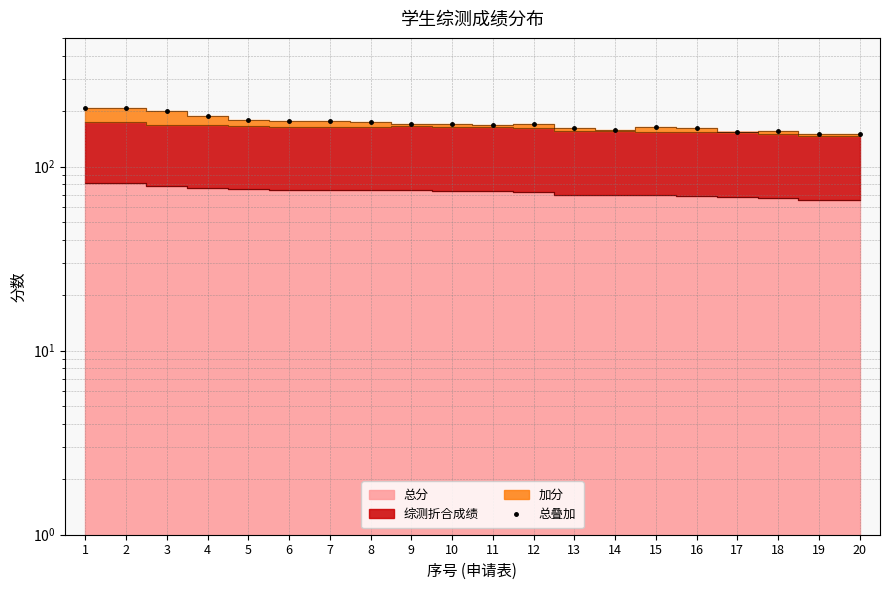

List the labels in order of value, largest first.

1, 2, 3, 4, 5, 6, 7, 8, 10, 12, 9, 11, 15, 13, 16, 14, 18, 17, 19, 20